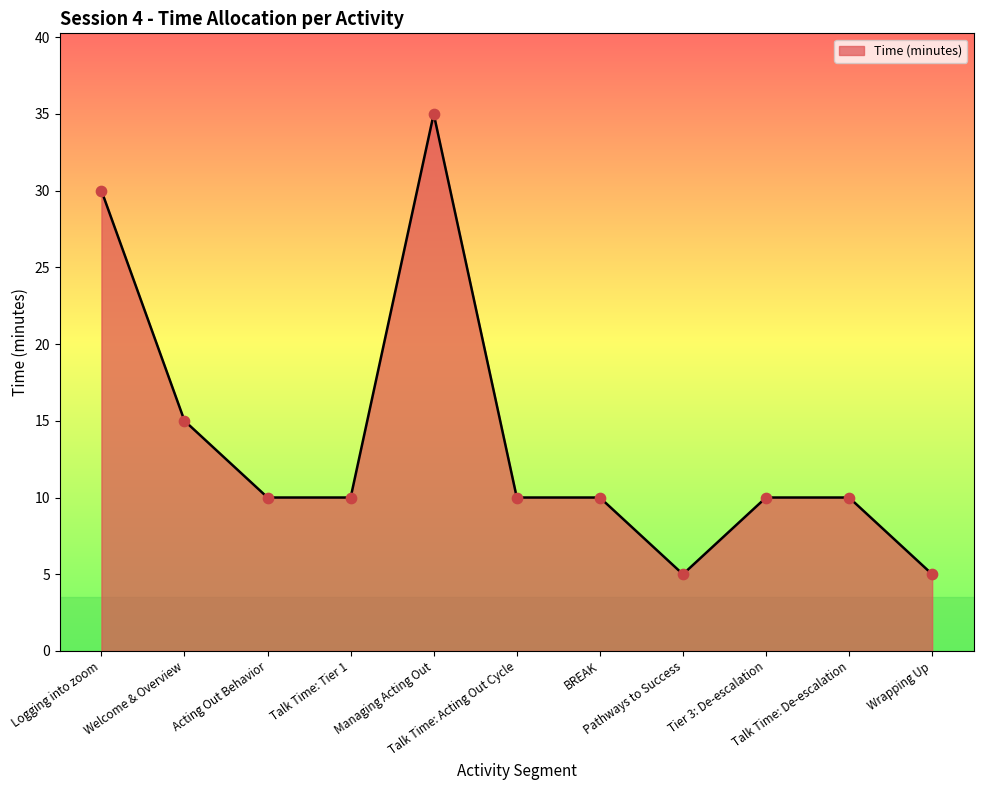

Approximately how many times larger is the value at Tier 3: De-escalation compared to Acting Out Behavior?

1.0